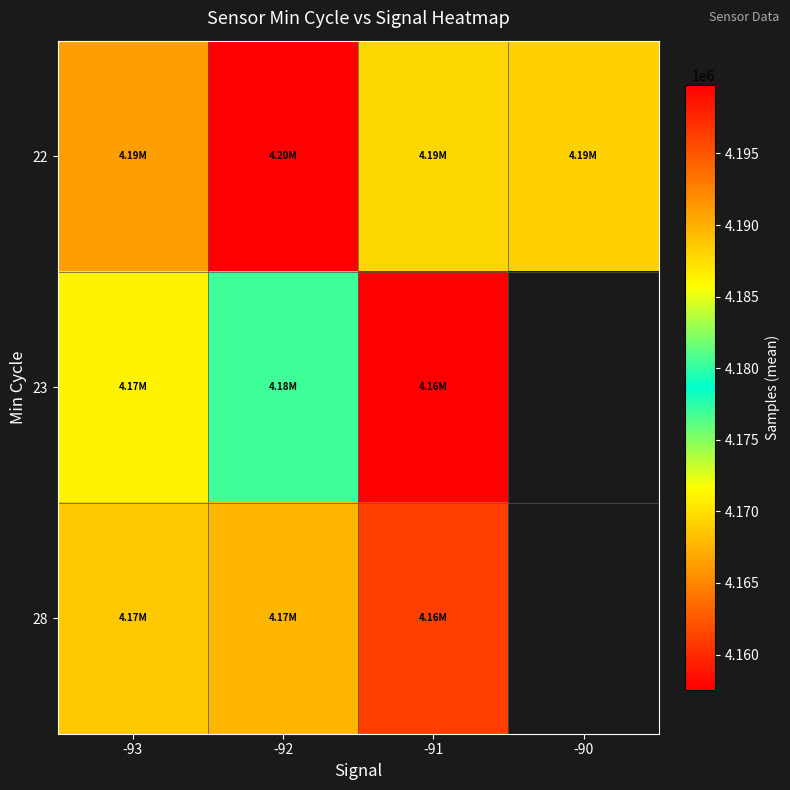

At which category is the sum across all series the highest?

-92